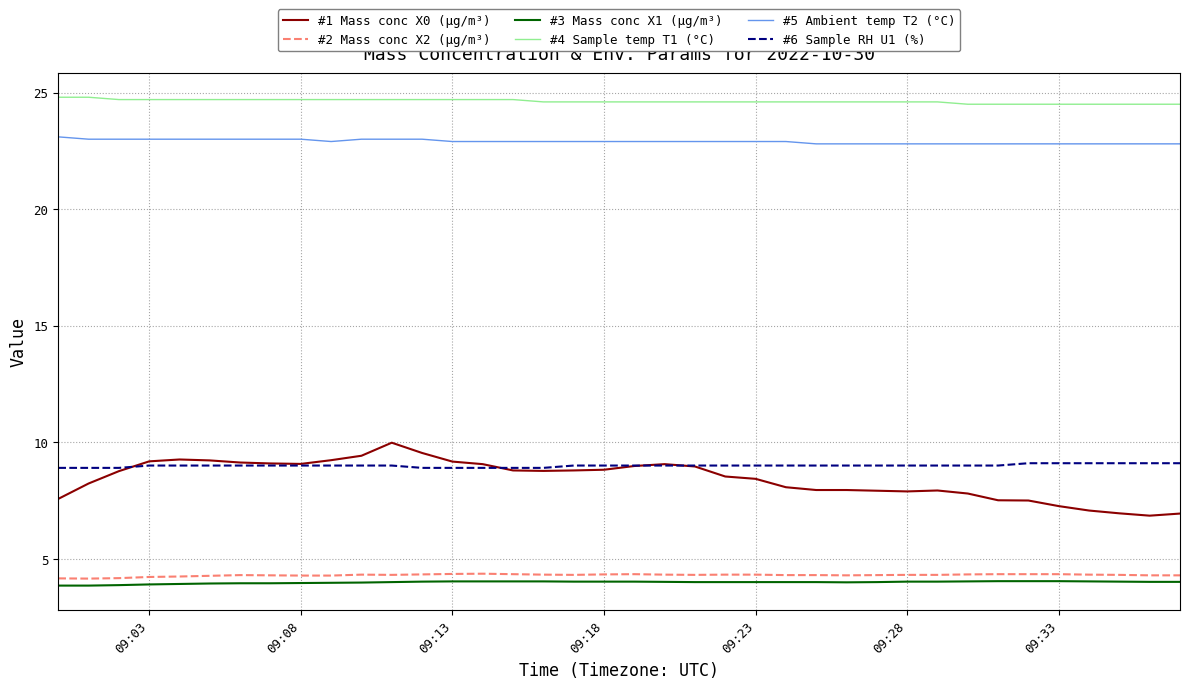

True or false: #1 Mass conc X0 (μg/m³) has more than 2 interior local peaks.

True